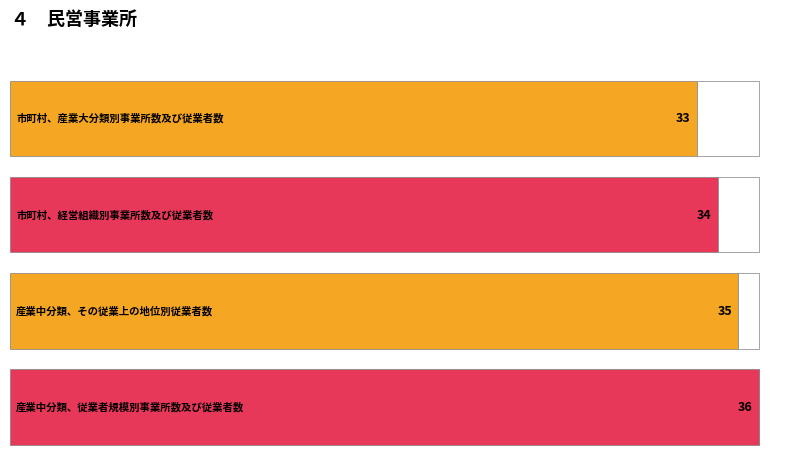

True or false: the data shows 53 at 市町村、経営組織別事業所数及び従業者数.

False